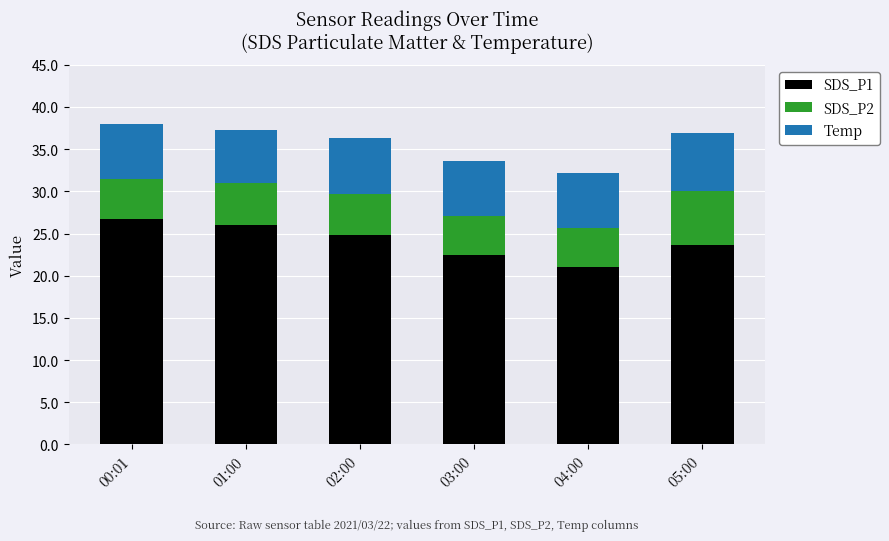

Where does the SDS_P1 series first go above 24?

00:01